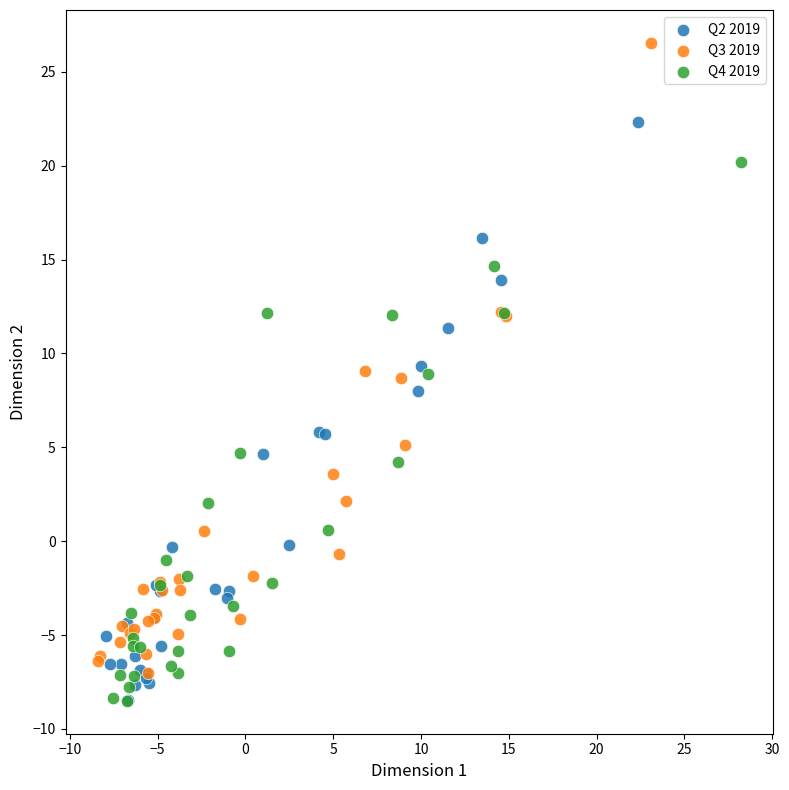

Which series reaches the maximum Y coordinate?

Q3 2019